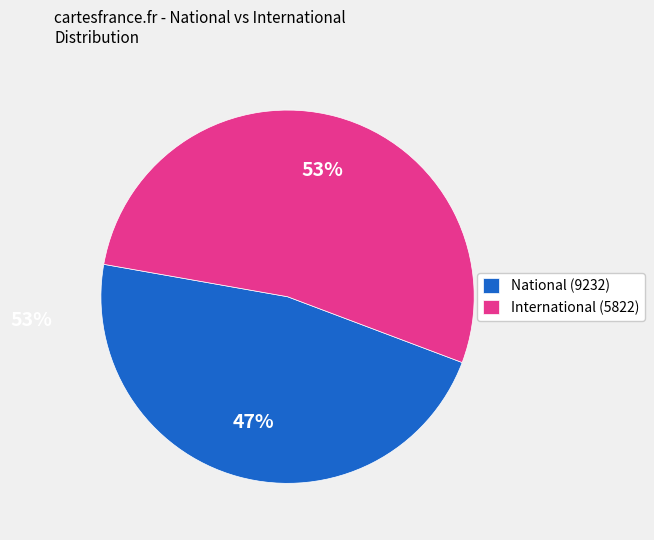

To the nearest percent, what is the difference between the largest and smallest slice percentages?

6%